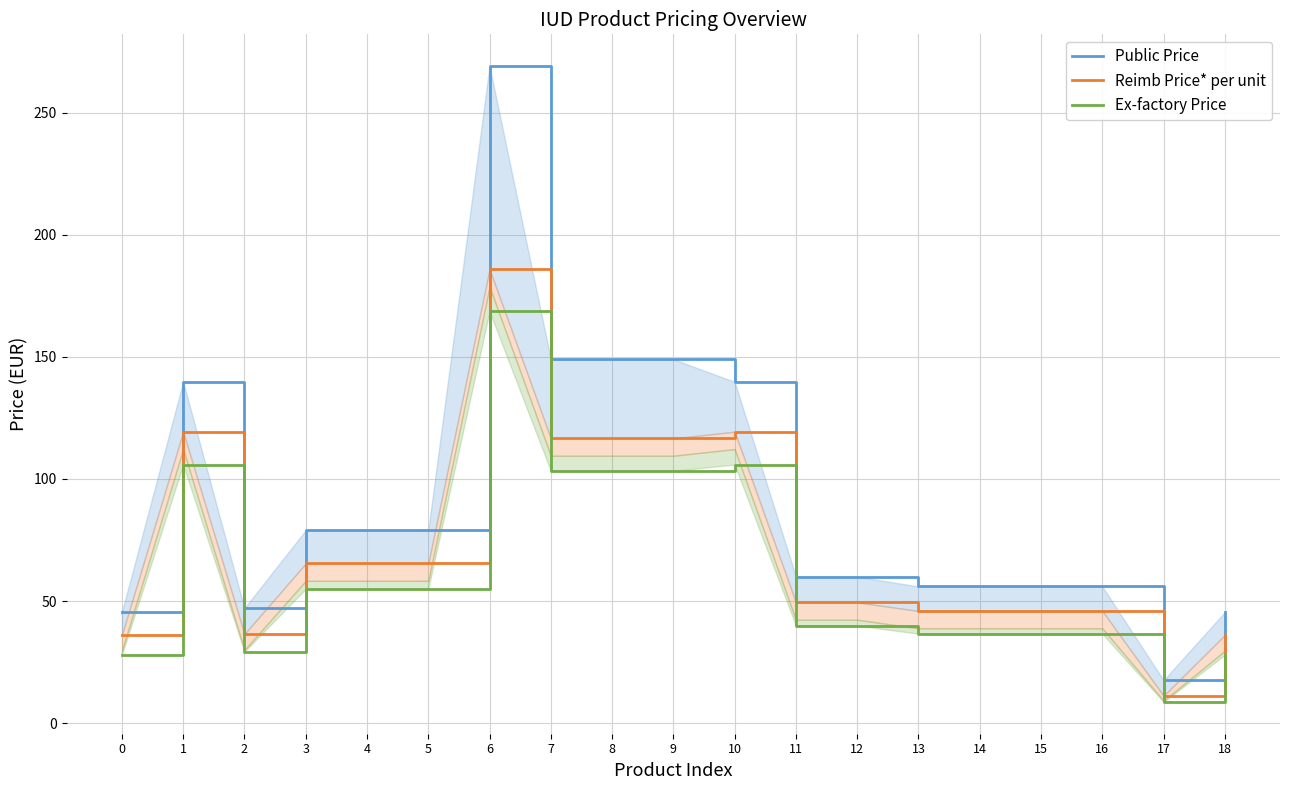

Reading right to left, extract all data points from this chart.

Public Price: 18=45.5	17=17.6	16=56.0	15=56.0	14=56.0	13=56.0	12=60.0	11=60.0	10=139.8	9=149.0	8=149.0	7=149.0	6=269.0	5=79.0	4=79.0	3=79.0	2=47.1	1=139.8	0=45.5
Reimb Price* per unit: 18=36.1	17=11.2	16=46.0	15=46.0	14=46.0	13=46.0	12=49.5	11=49.5	10=119.3	9=116.6	8=116.6	7=116.6	6=185.8	5=65.4	4=65.4	3=65.4	2=36.5	1=119.3	0=36.1
Ex-factory Price: 18=28.0	17=8.7	16=36.7	15=36.7	14=36.7	13=36.7	12=40.0	11=40.0	10=105.9	9=103.3	8=103.3	7=103.3	6=168.6	5=55.0	4=55.0	3=55.0	2=29.3	1=105.9	0=28.0